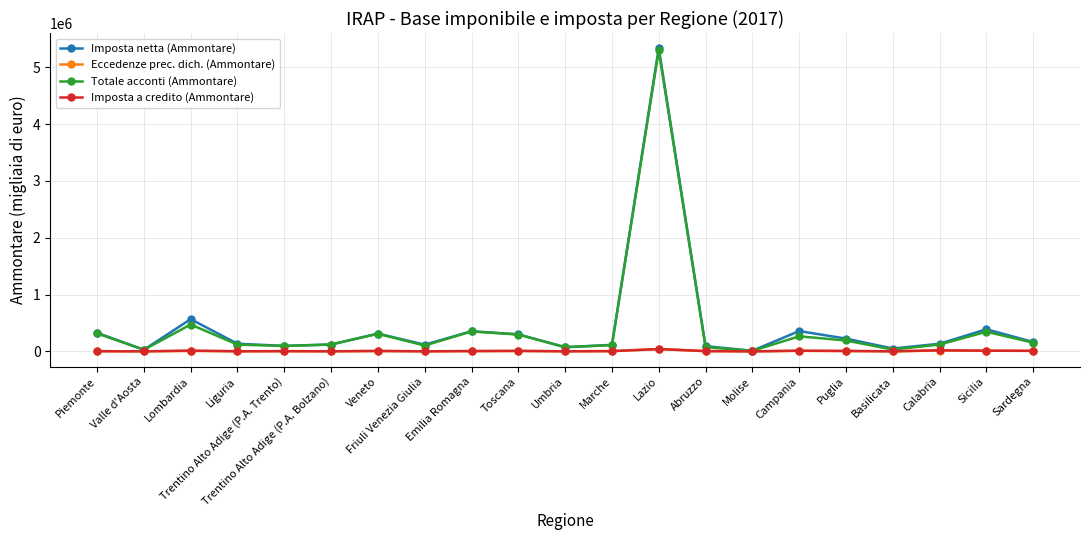

At which category does Imposta netta (Ammontare) reach its first local valley?

Valle d'Aosta